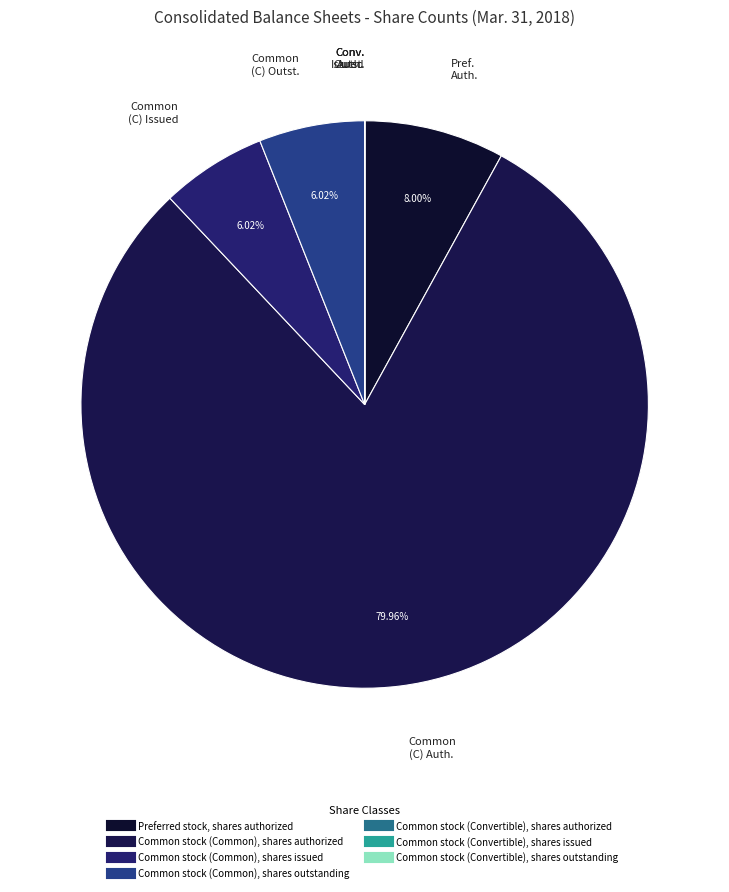

Which slice is the largest?

Common stock (Common), shares authorized